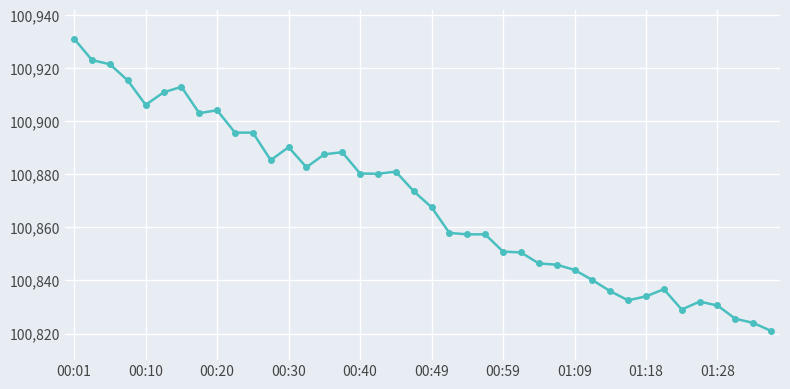

What is the greatest value displayed?

100931.1